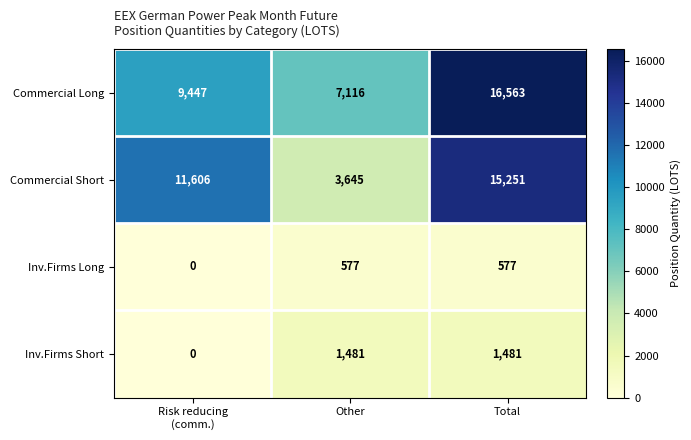

Reading left to right, extract all data points from this chart.

Commercial Long: 9447	7116	16563
Commercial Short: 11606	3645	15251
Inv.Firms Long: 0	577	577
Inv.Firms Short: 0	1481	1481